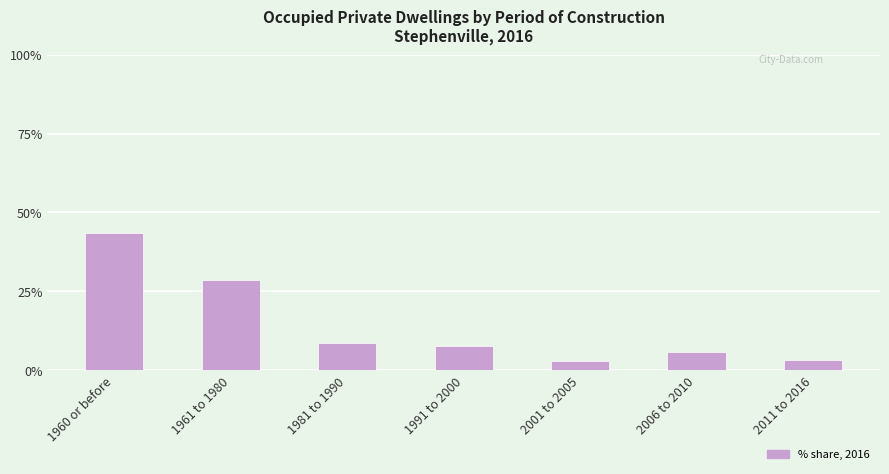

What is the smallest value displayed?

2.9